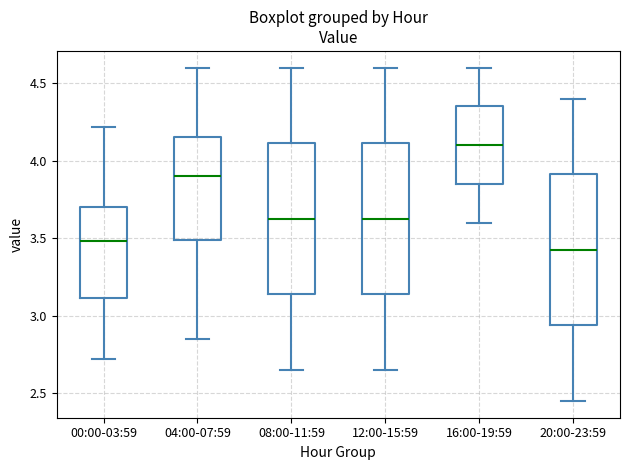

Reading left to right, read every box against the y-axis: the position of its median line, the range the box covers, and the ends of its whiskers. The values are not printed on the chart, so give them approximately, as read against the axis.

00:00-03:59: median 3.50, box 3.10 to 3.70, whiskers 2.70 to 4.20
04:00-07:59: median 3.90, box 3.50 to 4.15, whiskers 2.85 to 4.60
08:00-11:59: median 3.65, box 3.15 to 4.10, whiskers 2.65 to 4.60
12:00-15:59: median 3.65, box 3.15 to 4.10, whiskers 2.65 to 4.60
16:00-19:59: median 4.10, box 3.85 to 4.35, whiskers 3.60 to 4.60
20:00-23:59: median 3.45, box 2.95 to 3.90, whiskers 2.45 to 4.40